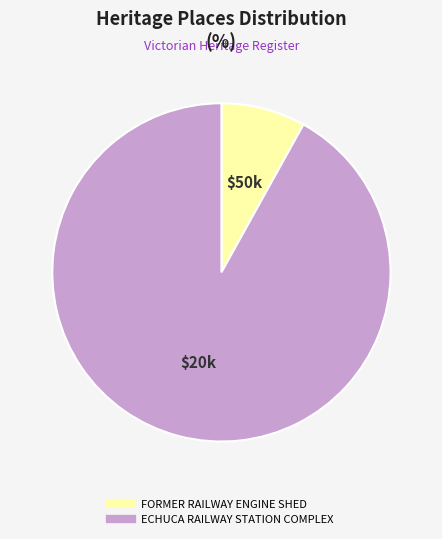

Is it true that FORMER RAILWAY ENGINE SHED is 8% of the pie?

True